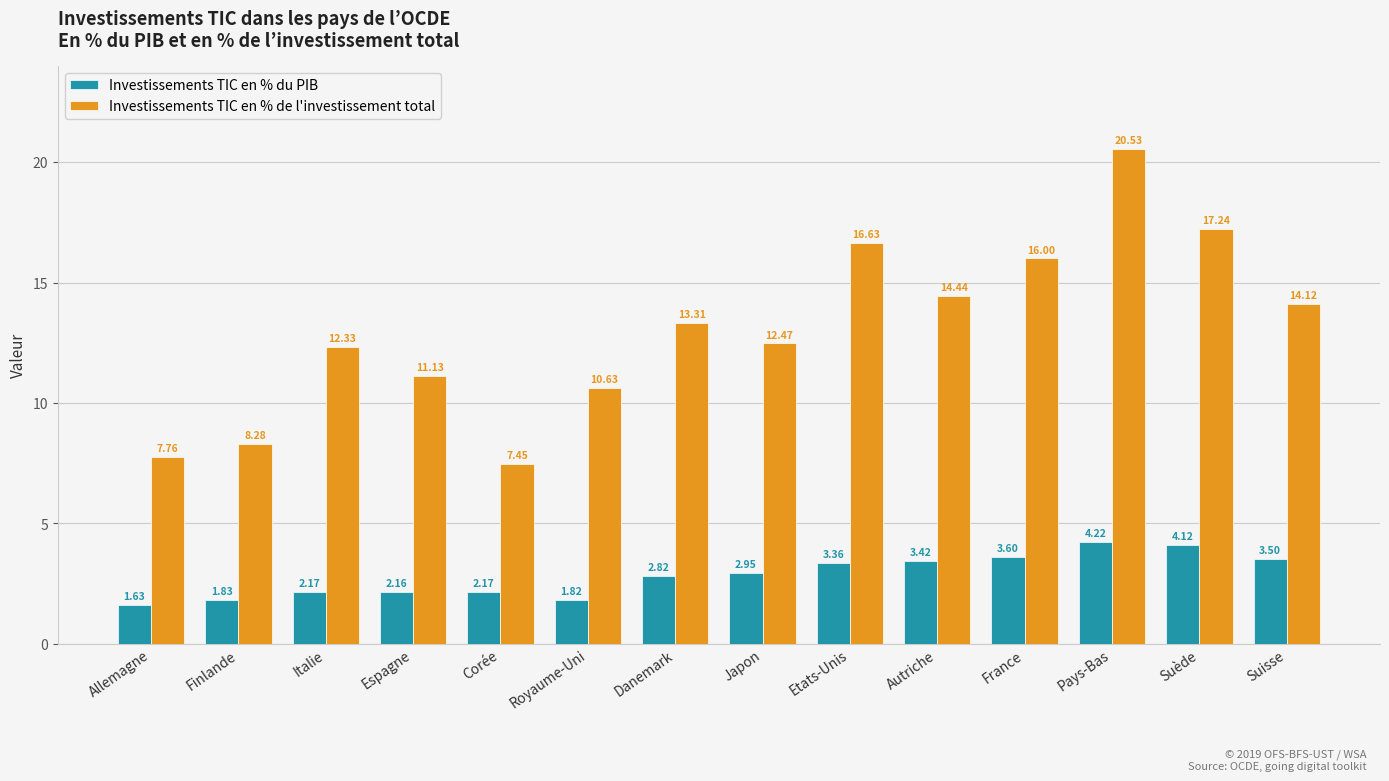

How many bars are there in total?

28